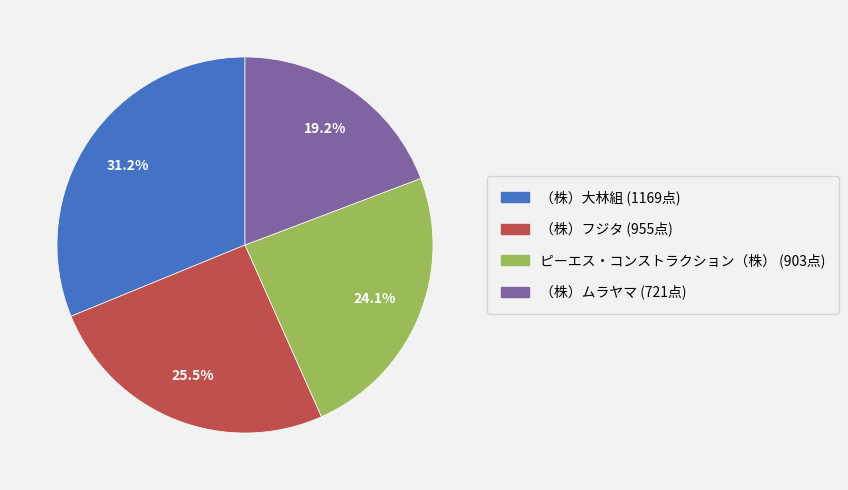

Which has a higher value, （株）ムラヤマ or ピーエス・コンストラクション（株）?

ピーエス・コンストラクション（株）